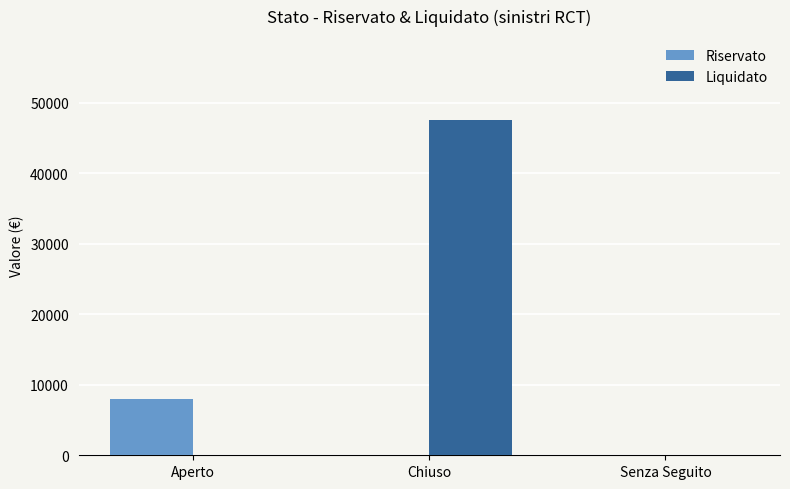

Which series has the largest total across all categories?

Liquidato